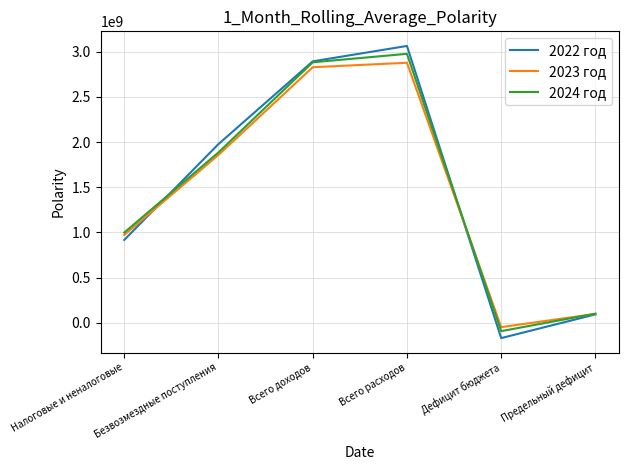

List the series in order of their peak value, lowest first.

2023 год, 2024 год, 2022 год